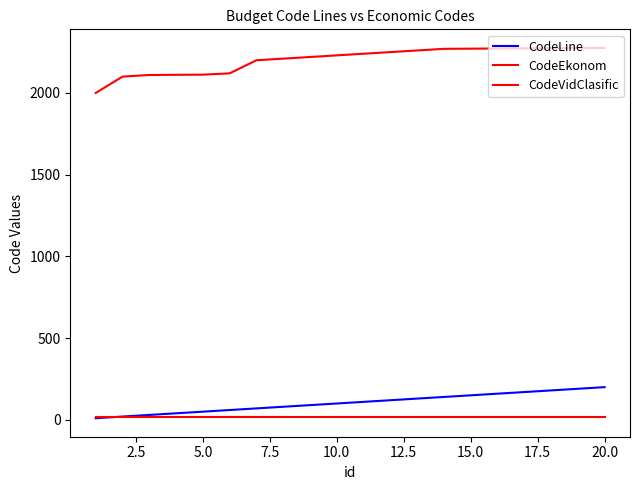

Is this an area chart (filled region under the line)?

No